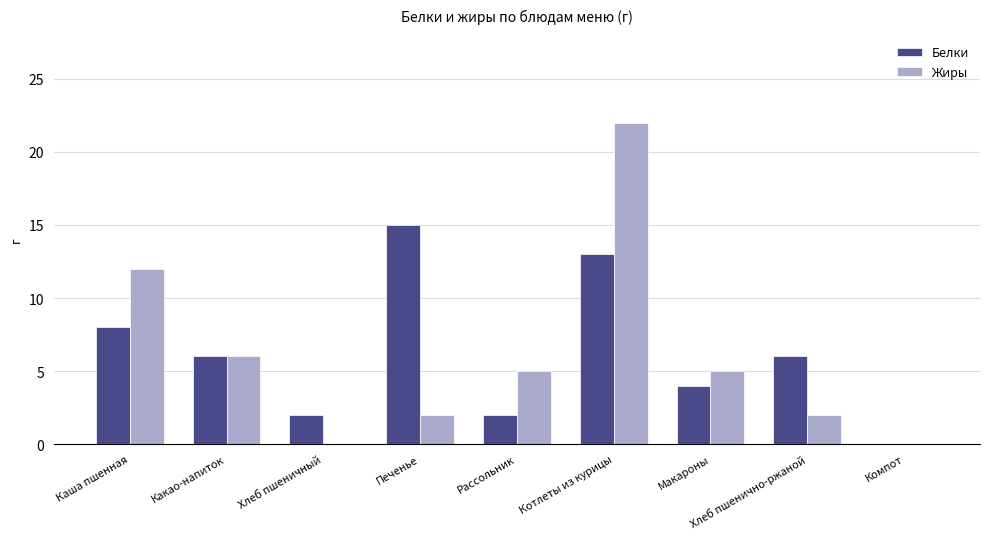

Reading left to right, transcribe all the data shown in this chart.

Белки: Каша пшенная=8	Какао-напиток=6	Хлеб пшеничный=2	Печенье=15	Рассольник=2	Котлеты из курицы=13	Макароны=4	Хлеб пшенично-ржаной=6	Компот=0
Жиры: Каша пшенная=12	Какао-напиток=6	Хлеб пшеничный=0	Печенье=2	Рассольник=5	Котлеты из курицы=22	Макароны=5	Хлеб пшенично-ржаной=2	Компот=0